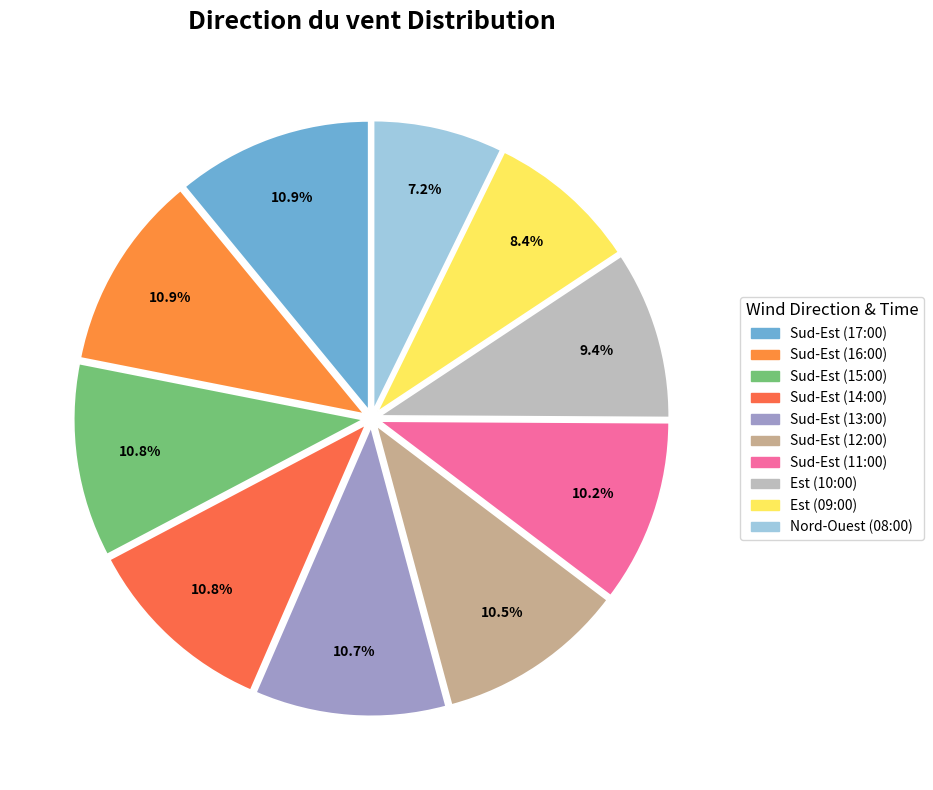

Is the sum of Sud-Est (15:00) and Sud-Est (17:00) greater than half?

No